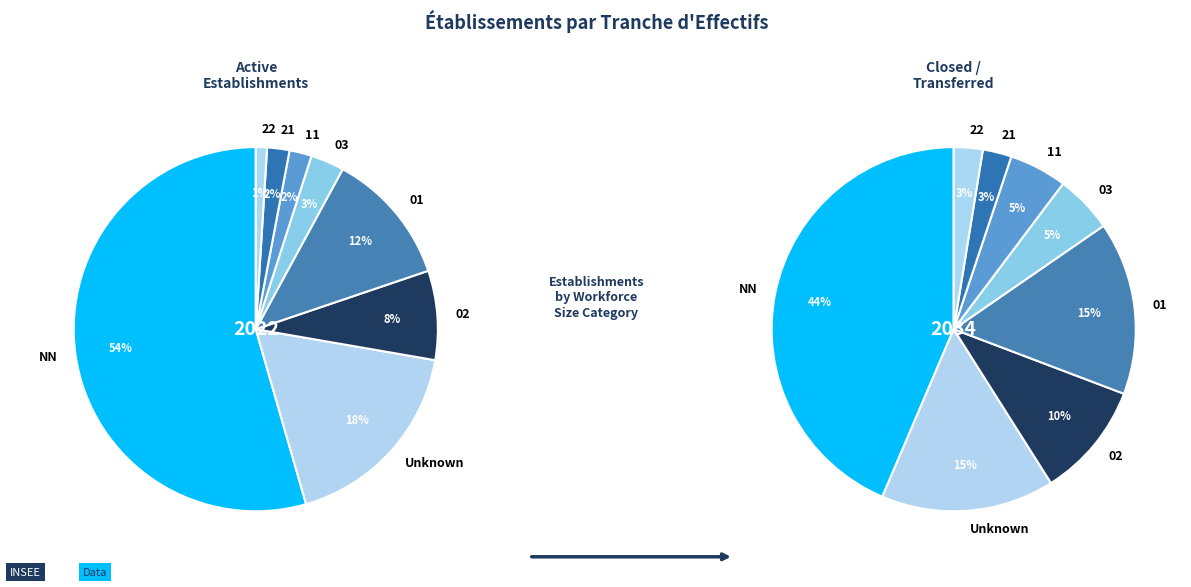

Is 01 the majority of the pie?

No